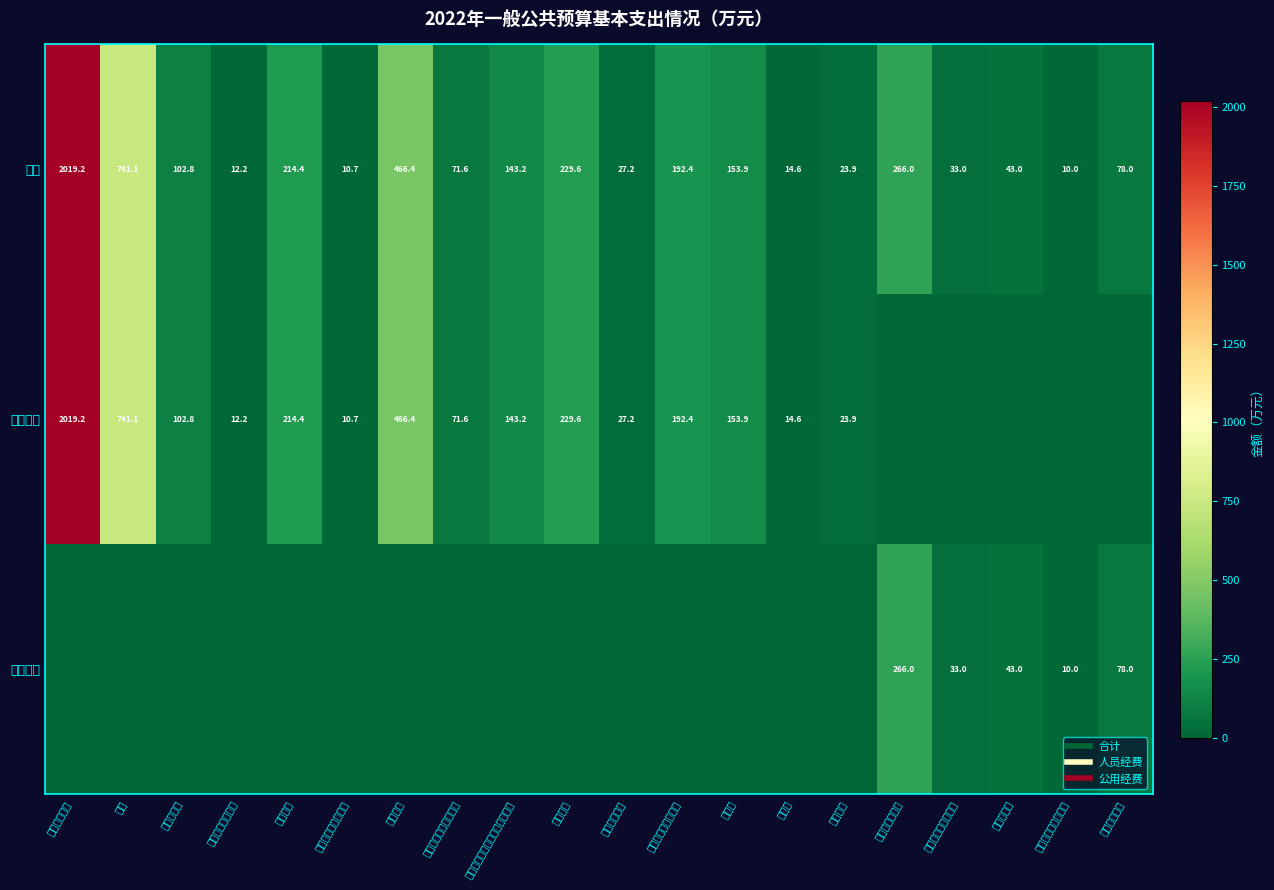

Which series has the largest total across all categories?

合计